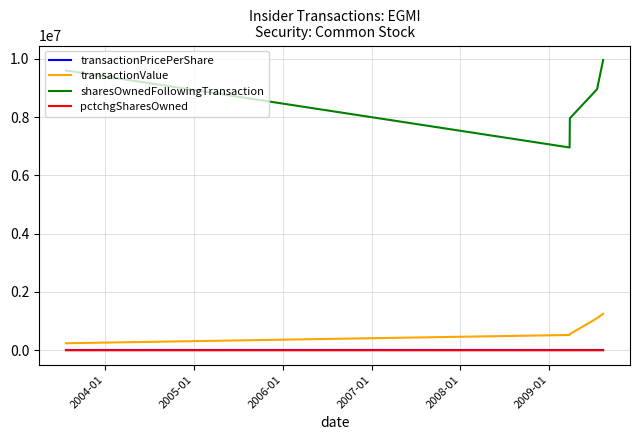

Which series has the widest spread of values?

sharesOwnedFollowingTransaction